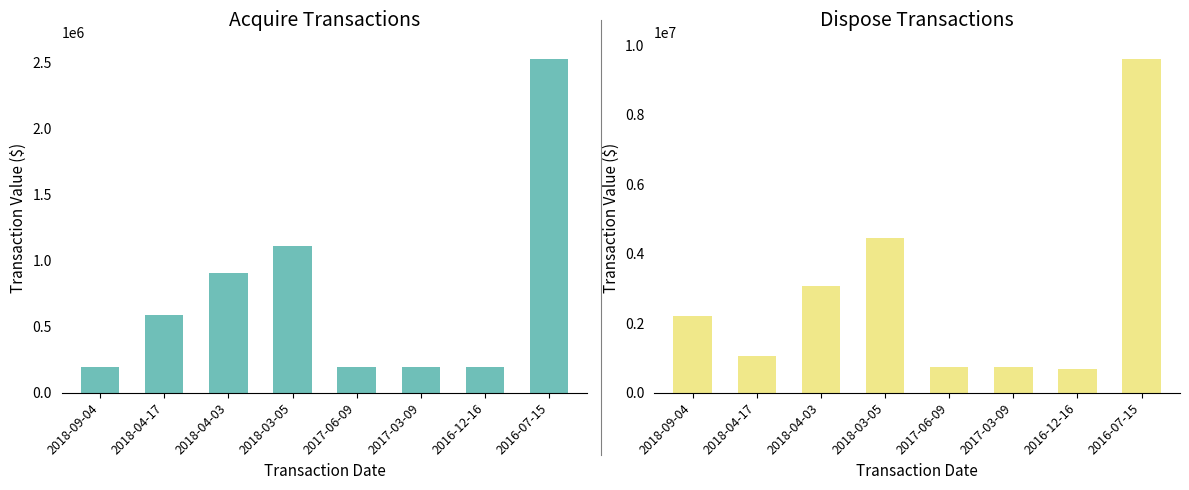

At which label does Dispose (S/D) reach its minimum?

2016-12-16